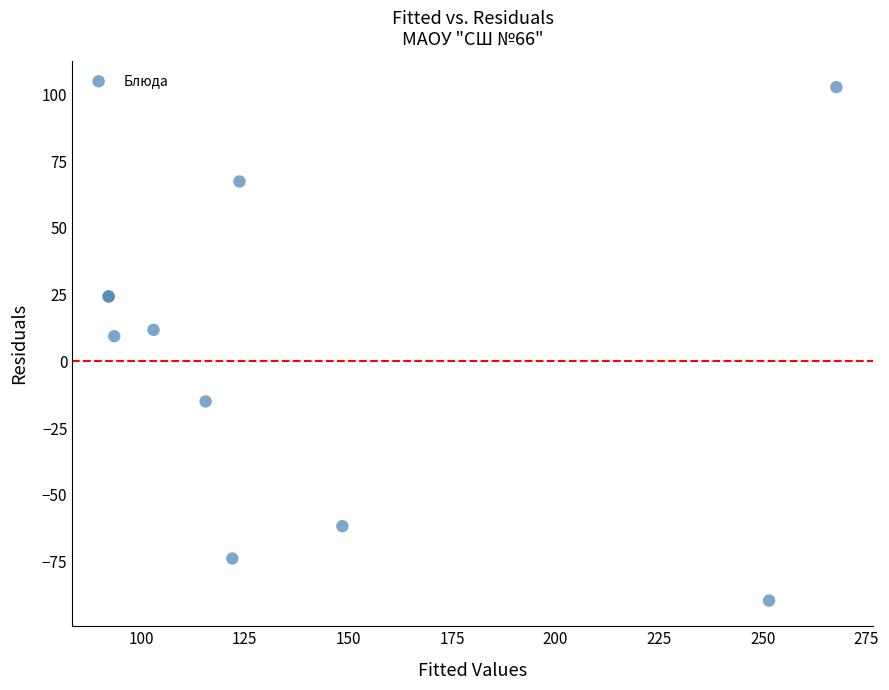

What Y value in the scatter plot is closest to 6?

9.4